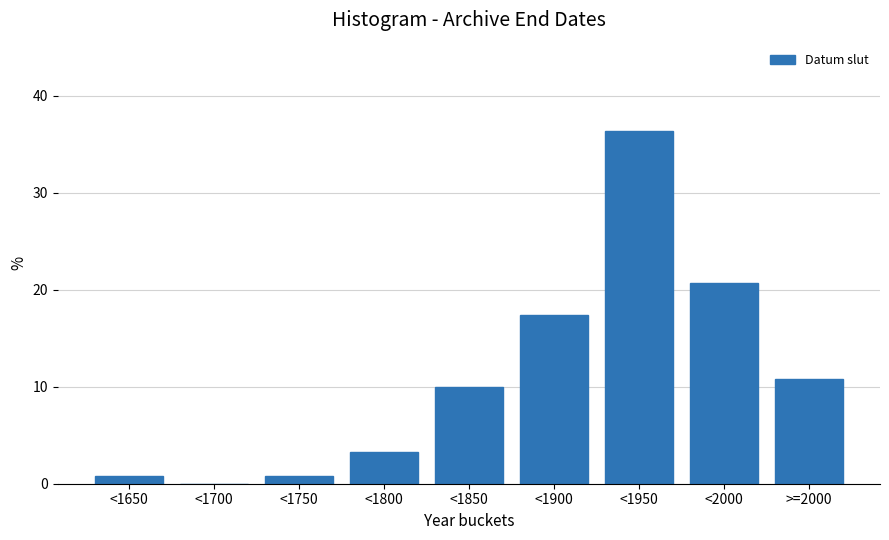

Reading right to left, what are all the values shown in this chart?

>=2000=10.7	<2000=20.7	<1950=36.4	<1900=17.4	<1850=9.9	<1800=3.3	<1750=0.8	<1700=0.0	<1650=0.8